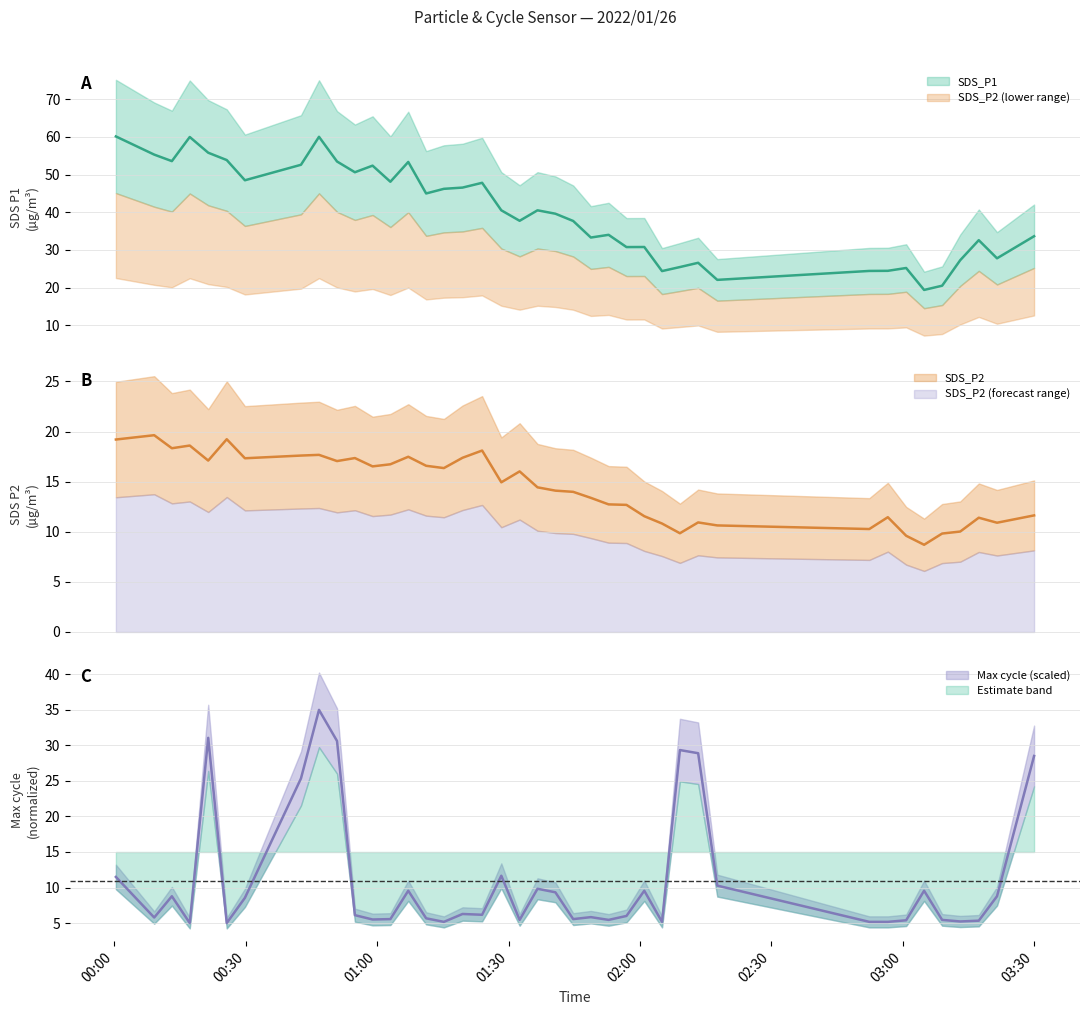

Reading left to right, what are all the values shown in this chart?

SDS_P1: 60.1	55.3	53.5	60.0	55.8	53.8	48.5	52.6	60.0	53.5	50.6	52.4	48.1	53.3	45.0	46.2	46.5	47.8	40.5	37.7	40.5	39.6	37.7	33.3	34.0	30.8	30.8	24.4	25.4	26.6	22.1	24.4	24.4	25.2	19.4	20.5	27.3	32.6	27.8	33.6
SDS_P2: 19.2	19.6	18.3	18.6	17.1	19.2	17.3	17.6	17.7	17.1	17.4	16.5	16.7	17.5	16.6	16.4	17.4	18.1	14.9	16.0	14.4	14.1	14.0	13.4	12.7	12.7	11.6	10.8	9.8	10.9	10.6	10.3	11.4	9.6	8.7	9.8	10.0	11.4	10.9	11.6
Max_cycle_scaled: 11.5	5.8	8.8	5.0	31.1	5.0	8.5	25.4	35.0	30.6	6.1	5.5	5.6	9.5	5.7	5.2	6.3	6.2	11.7	5.4	9.8	9.3	5.6	5.8	5.4	6.0	9.5	5.2	29.3	28.9	10.3	5.2	5.2	5.4	9.5	5.4	5.2	5.3	8.8	28.5